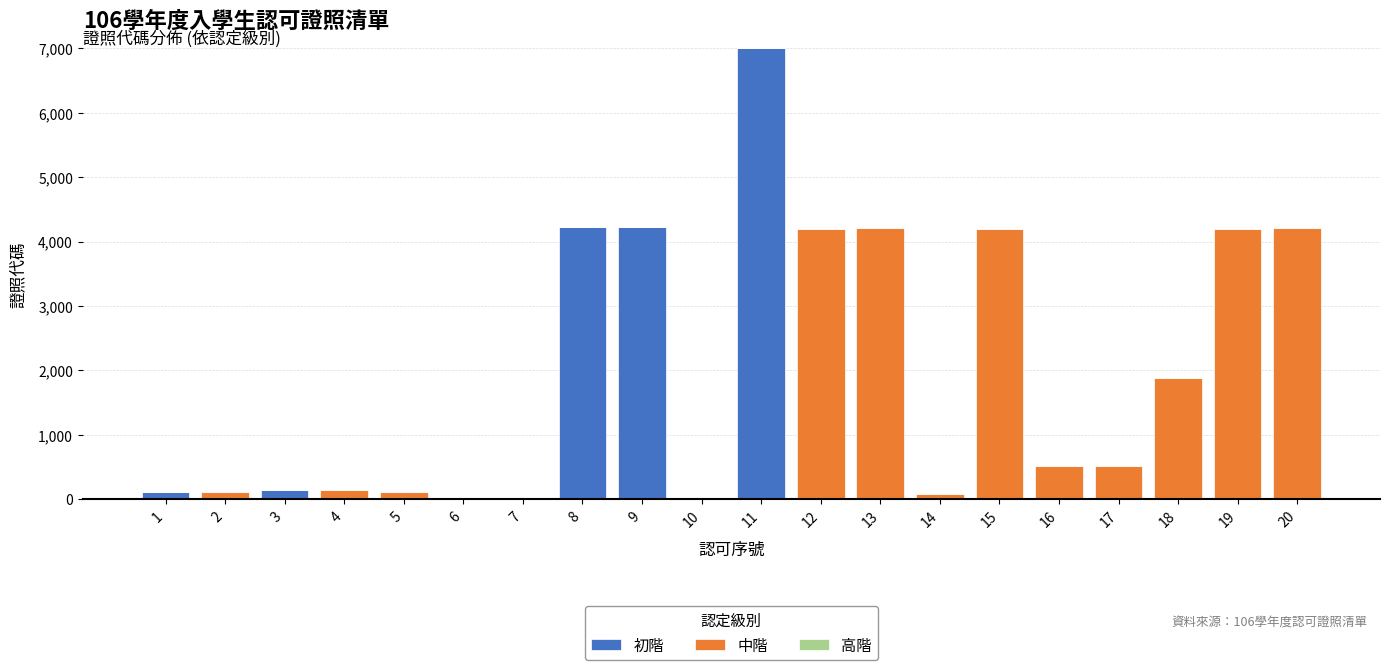

What is the sum of all 初階 values?

15713